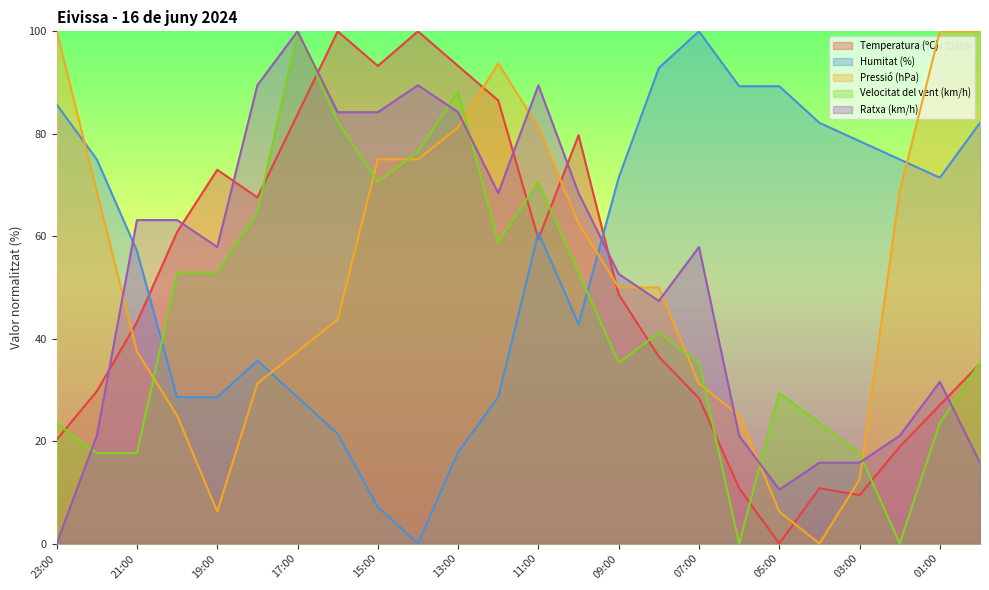

How many data points in Velocitat del vent (km/h) are less than 41?

12